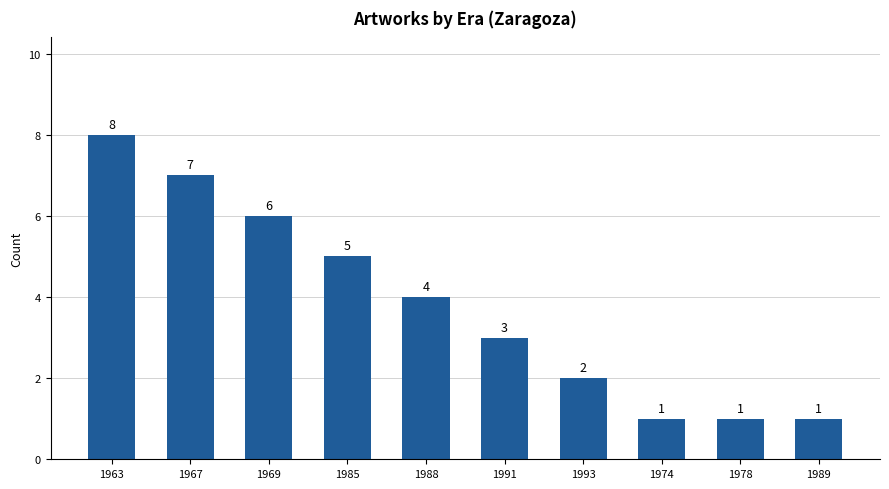

Where is the data nearest to the value 4?

1988